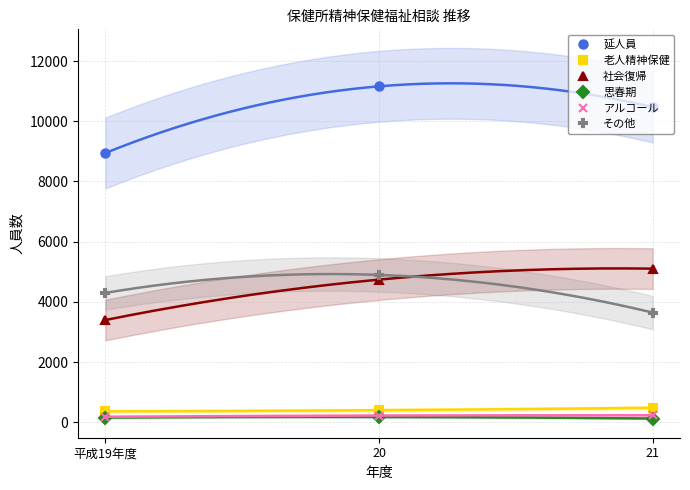

Rank the series at 21 from highest to lowest value.

延人員, 社会復帰, その他, 老人精神保健, アルコール, 思春期